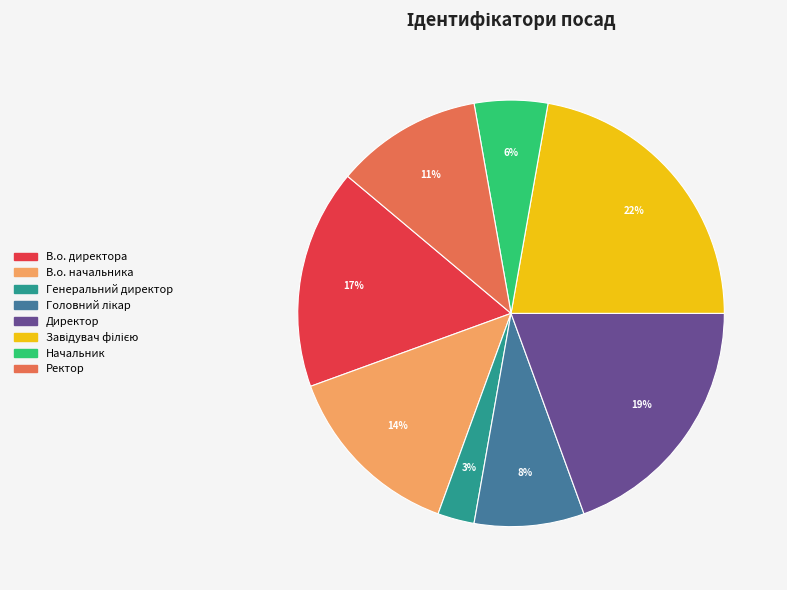

Is it true that В.о. директора is 7% of the pie?

False